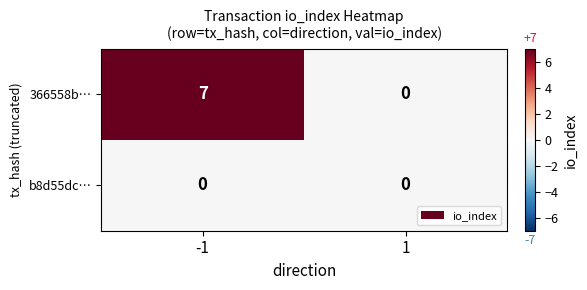

List the series in order of their overall mean, highest first.

366558b…, b8d55dc…